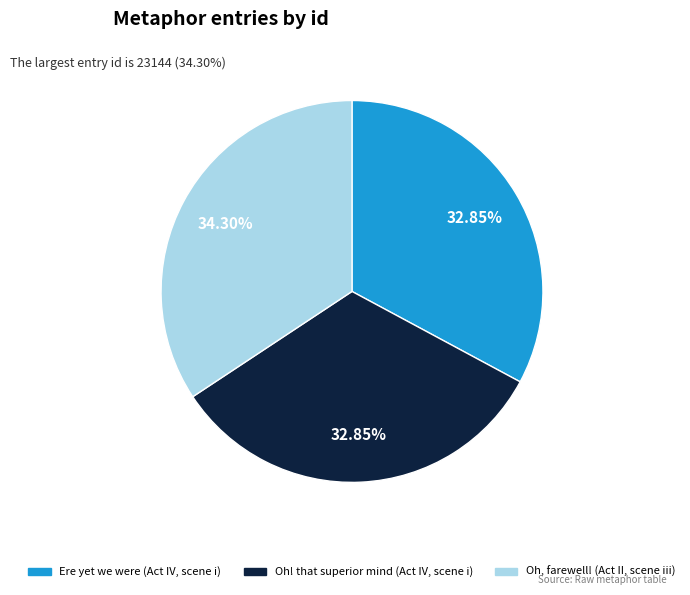

What is the ratio of the value at Oh! that superior mind (Act IV, scene i) to the value at Oh, farewell! (Act II, scene iii)?

1.0